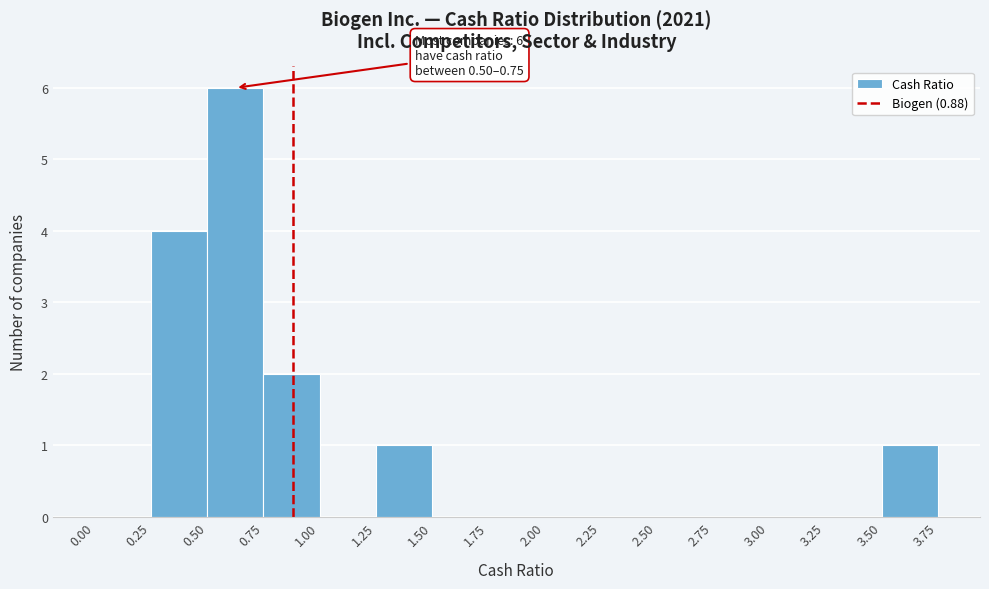

Which range on the x-axis has the tallest bar?

0.50 to 0.75